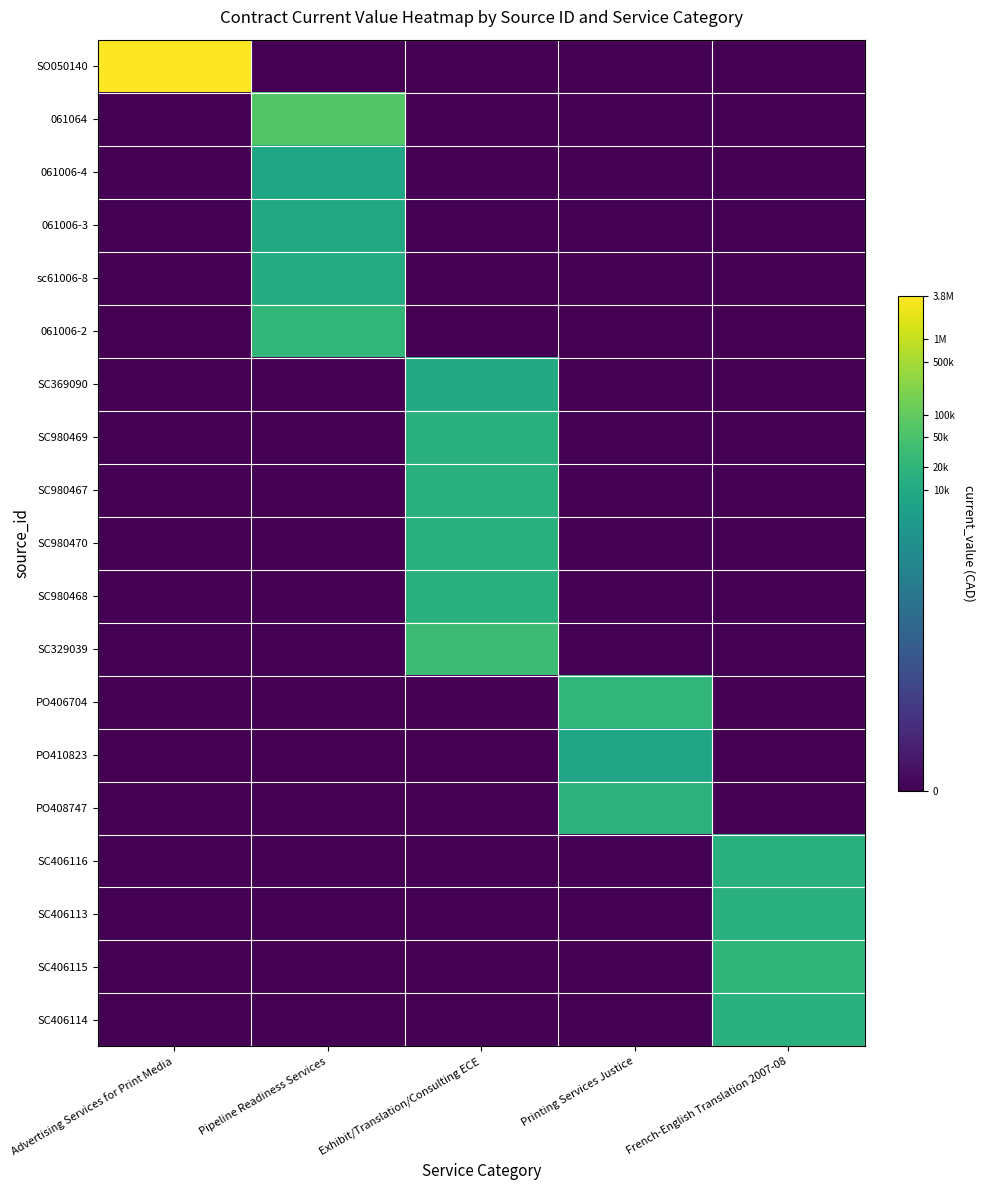

Between Pipeline Readiness Services and French-English Translation 2007-08, which series saw the biggest shift?

061064